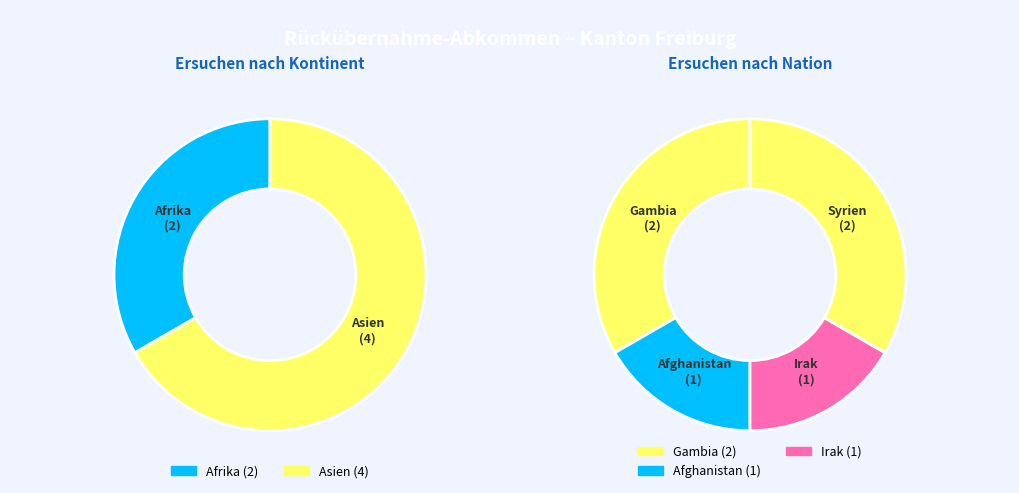

Which category has the biggest portion of the pie?

Asien